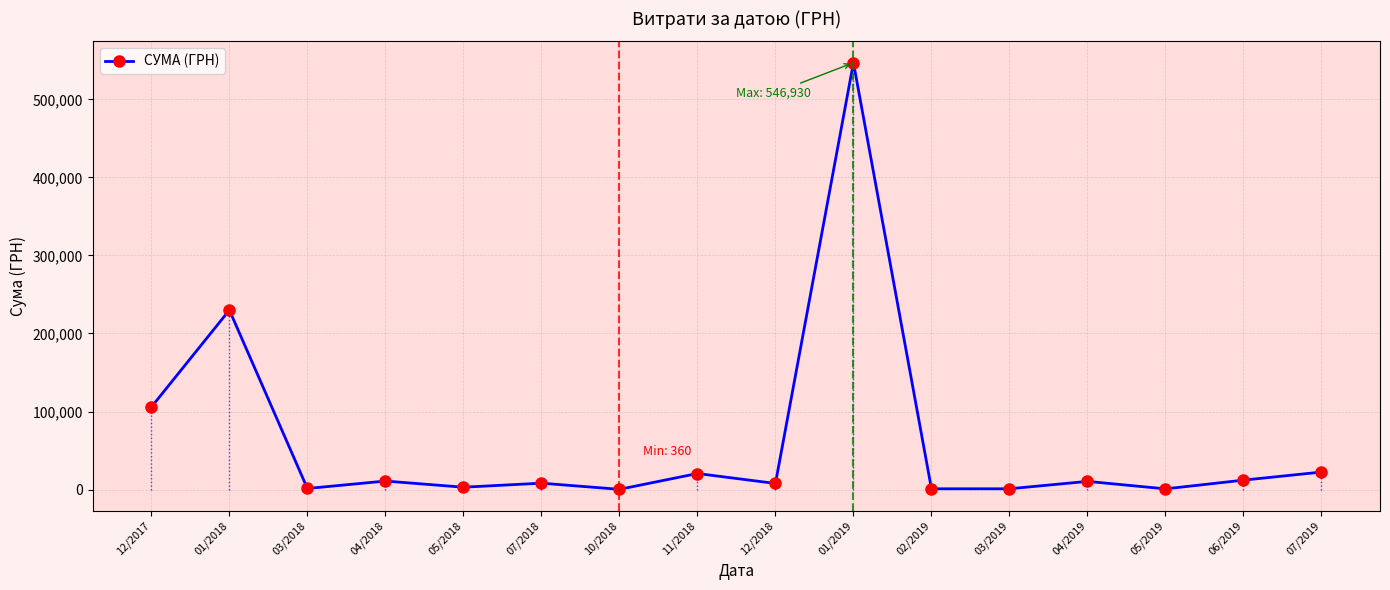

Is this an area chart (filled region under the line)?

No